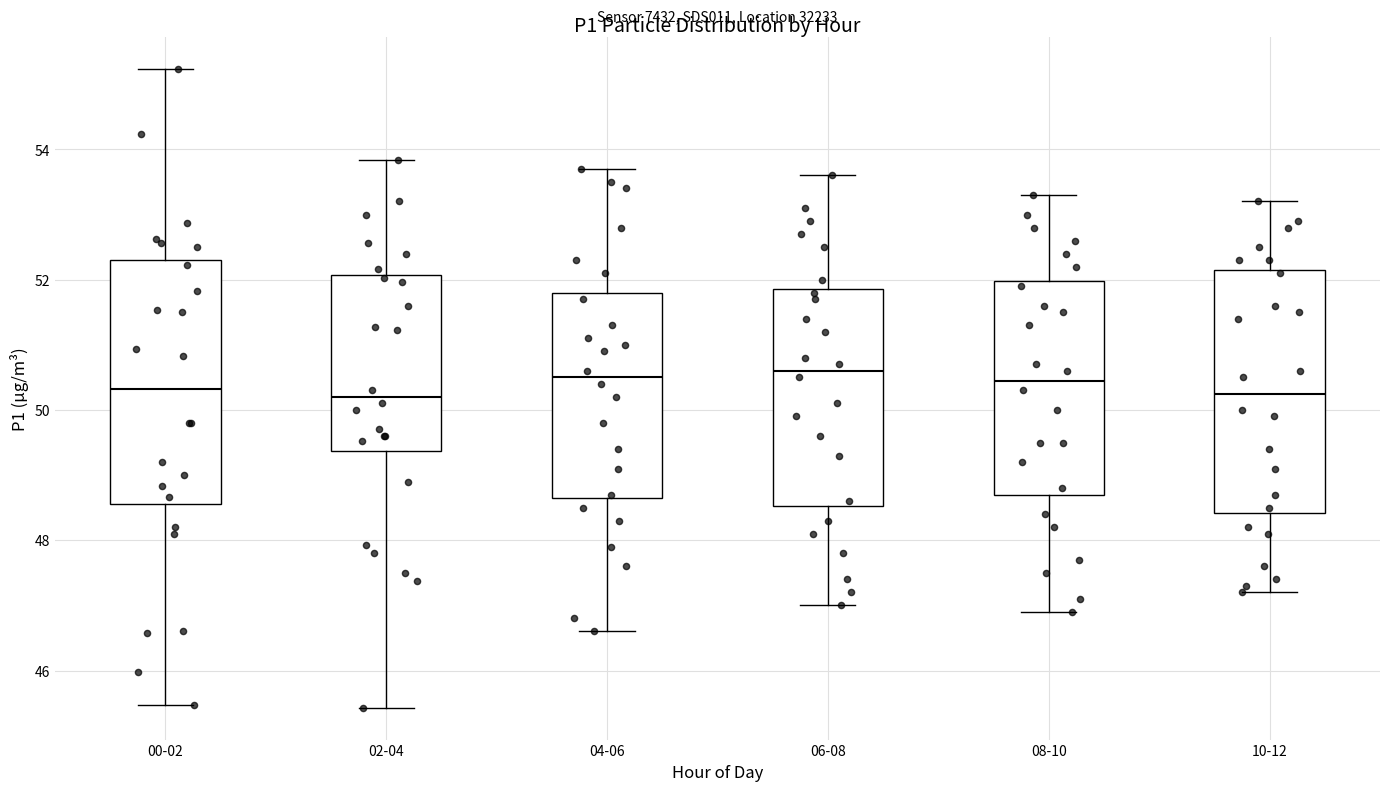

Where does the upper whisker of the box for 02-04 end on the y-axis? The values are not printed on the chart, so give them approximately, as read against the axis.

53.8